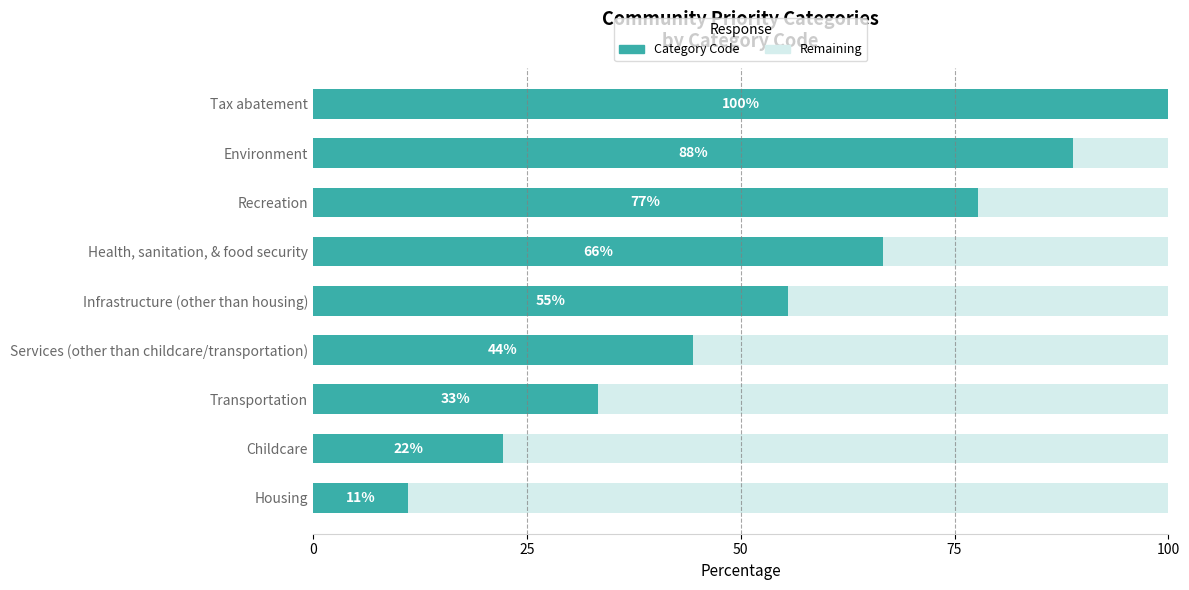

What are all the series names shown in the legend?

Category Code, Remaining